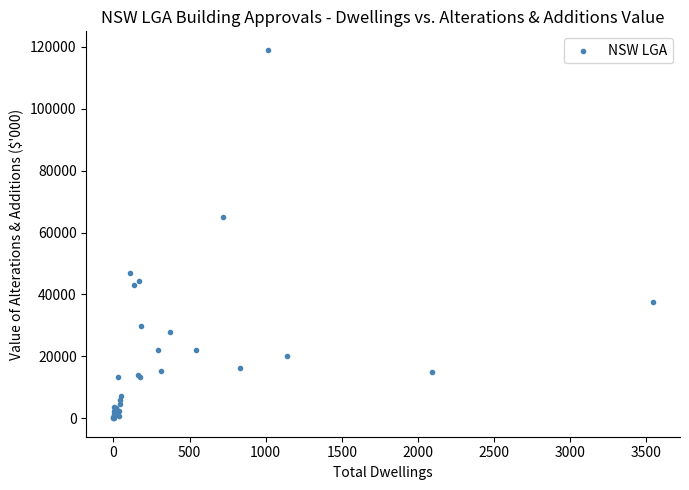

What Y value in the scatter plot is closest to 59512?

65144.1